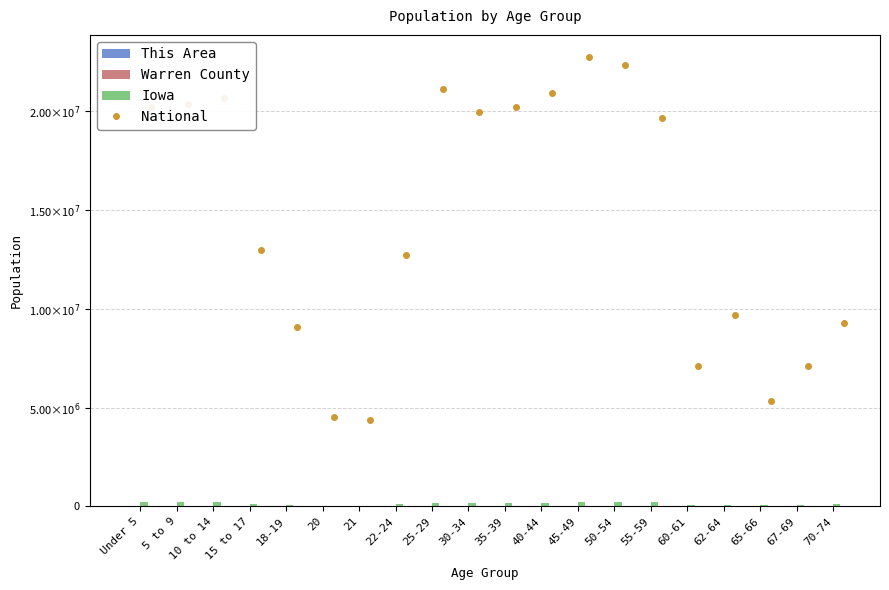

Rank the series at 40-44 from lowest to highest value.

This Area, Warren County, Iowa